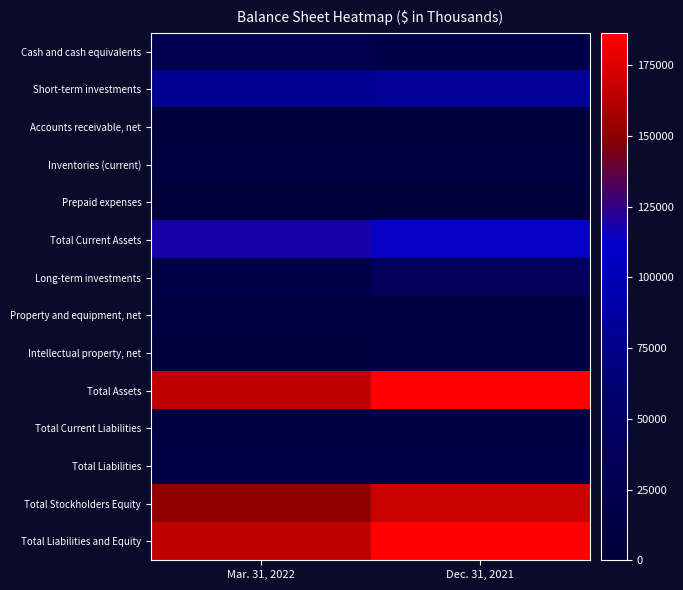

Reading right to left, list all the values displayed in this chart.

Cash and cash equivalents: Dec. 31, 2021=18129	Mar. 31, 2022=24828
Short-term investments: Dec. 31, 2021=80262	Mar. 31, 2022=78913
Accounts receivable, net: Dec. 31, 2021=749	Mar. 31, 2022=530
Inventories (current): Dec. 31, 2021=8634	Mar. 31, 2022=9141
Prepaid expenses: Dec. 31, 2021=3255	Mar. 31, 2022=3026
Total Current Assets: Dec. 31, 2021=113297	Mar. 31, 2022=118684
Long-term investments: Dec. 31, 2021=37435	Mar. 31, 2022=14727
Property and equipment, net: Dec. 31, 2021=10971	Mar. 31, 2022=10427
Intellectual property, net: Dec. 31, 2021=9892	Mar. 31, 2022=7009
Total Assets: Dec. 31, 2021=186473	Mar. 31, 2022=166560
Total Current Liabilities: Dec. 31, 2021=9850	Mar. 31, 2022=8653
Total Liabilities: Dec. 31, 2021=17227	Mar. 31, 2022=15735
Total Stockholders Equity: Dec. 31, 2021=169246	Mar. 31, 2022=150825
Total Liabilities and Equity: Dec. 31, 2021=186473	Mar. 31, 2022=166560